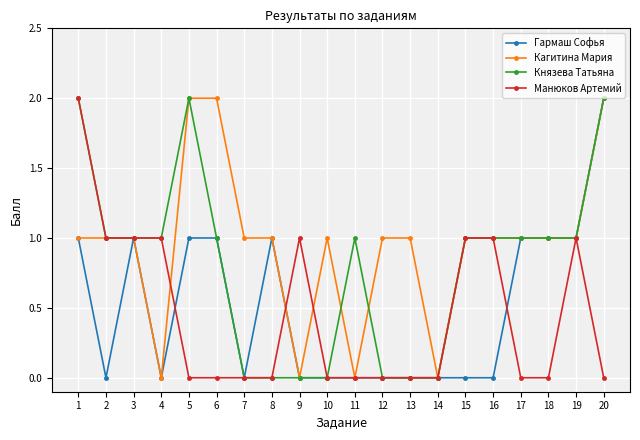

Reading left to right, list all the values displayed in this chart.

Гармаш Софья: 1=1	2=0	3=1	4=0	5=1	6=1	7=0	8=1	9=0	10=0	11=0	12=0	13=0	14=0	15=0	16=0	17=1	18=1	19=1	20=2
Кагитина Мария: 1=1	2=1	3=1	4=0	5=2	6=2	7=1	8=1	9=0	10=1	11=0	12=1	13=1	14=0	15=1	16=1	17=1	18=1	19=1	20=2
Князева Татьяна: 1=2	2=1	3=1	4=1	5=2	6=1	7=0	8=0	9=0	10=0	11=1	12=0	13=0	14=0	15=1	16=1	17=1	18=1	19=1	20=2
Манюков Артемий: 1=2	2=1	3=1	4=1	5=0	6=0	7=0	8=0	9=1	10=0	11=0	12=0	13=0	14=0	15=1	16=1	17=0	18=0	19=1	20=0